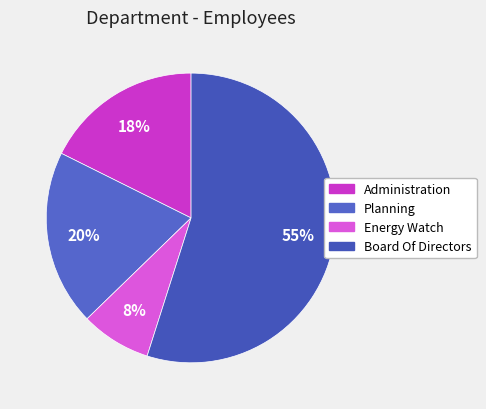

How many slices are in this pie chart?

4